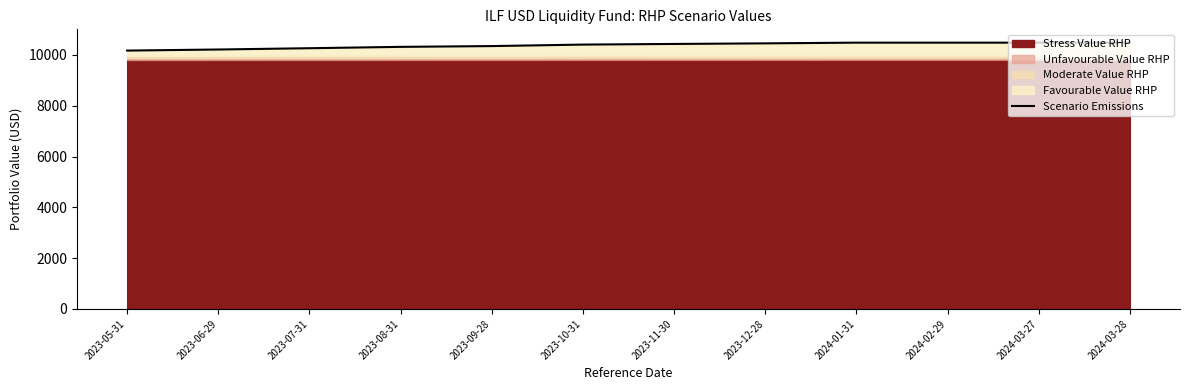

Approximately how many times larger is the value at 2023-05-31 compared to 2023-06-29?

1.0